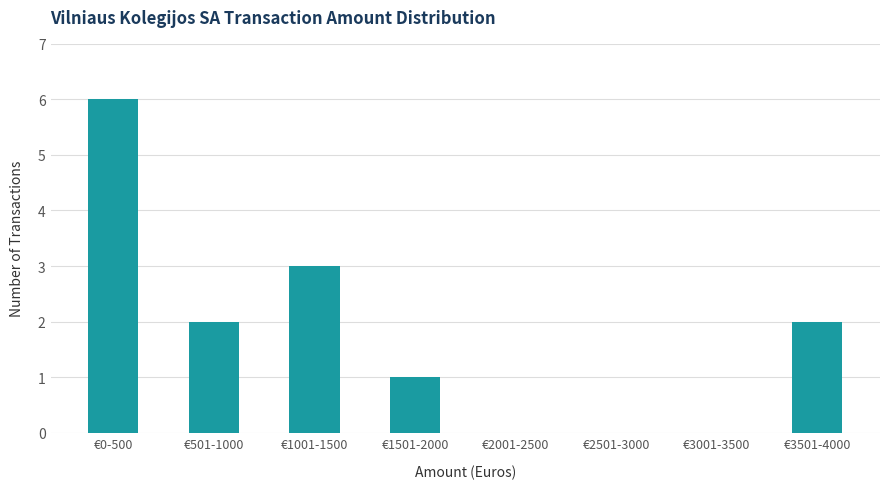

Reading left to right, list all the values displayed in this chart.

€0-500=6	€501-1000=2	€1001-1500=3	€1501-2000=1	€2001-2500=0	€2501-3000=0	€3001-3500=0	€3501-4000=2